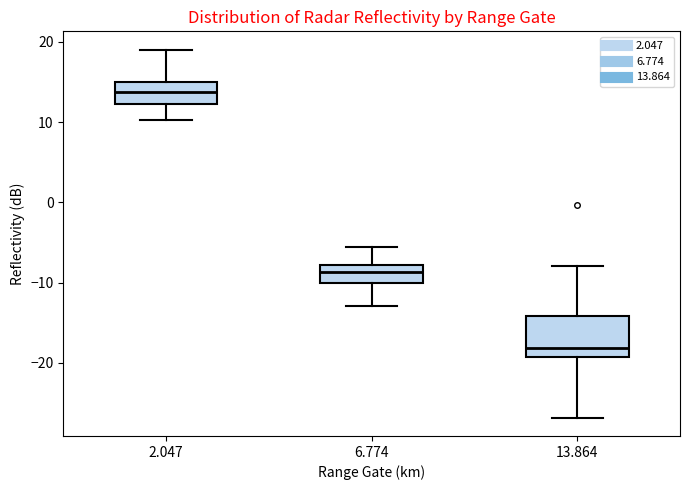

Reading left to right, transcribe this box plot: for each box, give where its median line is, the range the box spans, and where its two whiskers end, as read against the y-axis. The values are not printed on the chart, so give them approximately, as read against the axis.

2.047: median 14, box 12 to 15, whiskers 10 to 19
6.774: median -9, box -10 to -8, whiskers -13 to -6
13.864: median -18, box -19 to -14, whiskers -27 to -8